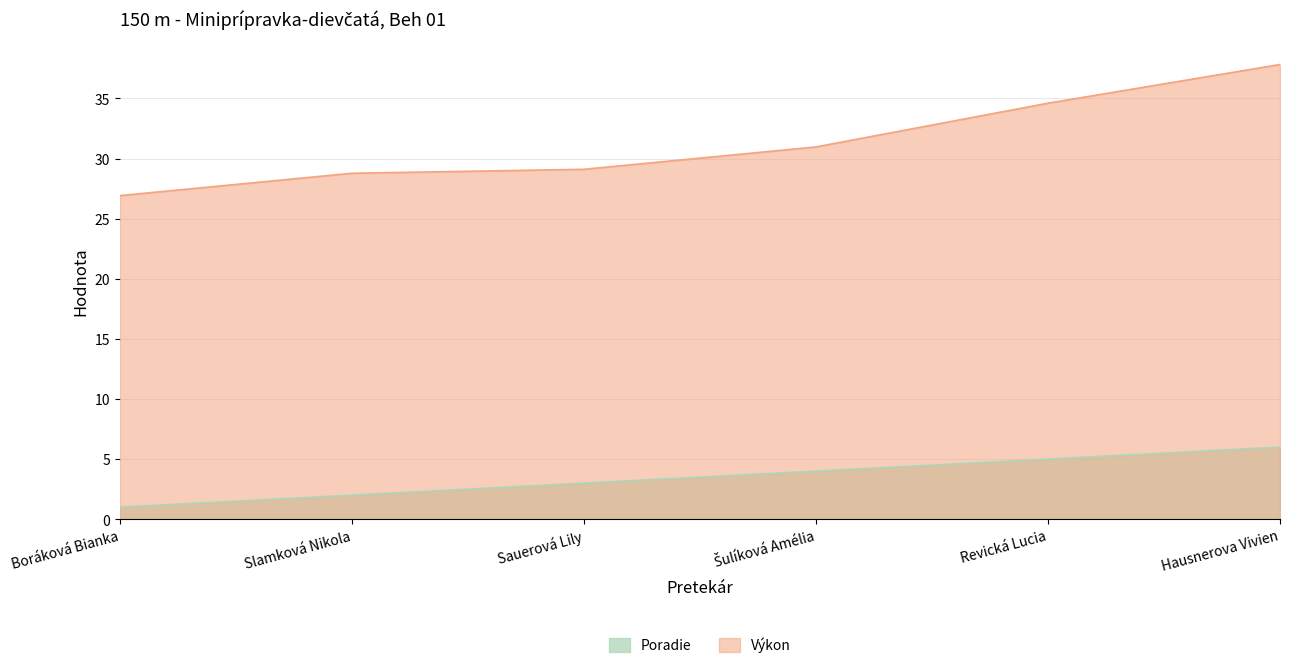

Reading left to right, extract all data points from this chart.

Poradie: 1.0	2.0	3.0	4.0	5.0	6.0
Výkon: 26.9	28.8	29.1	31.0	34.6	37.8